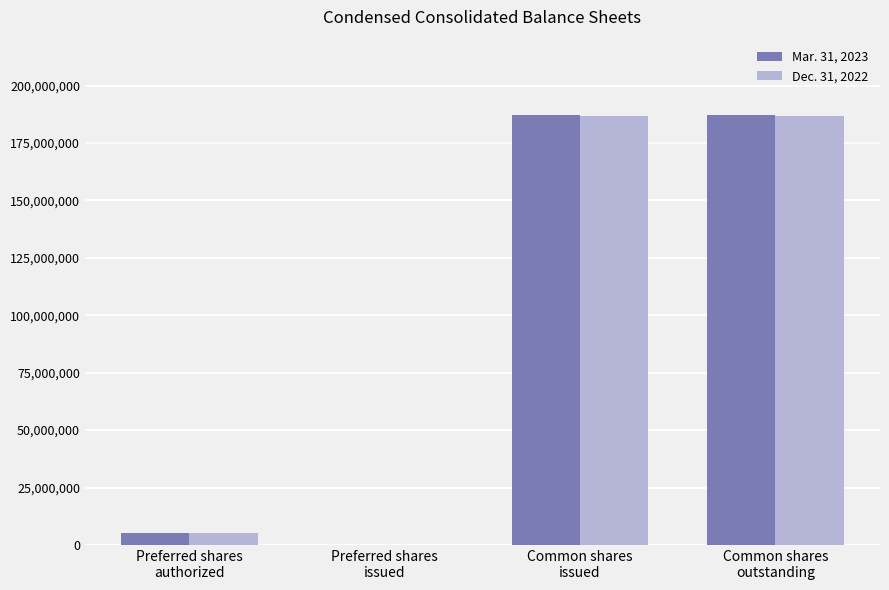

Between Common shares
issued and Common shares
outstanding, which series saw the biggest shift?

Mar. 31, 2023